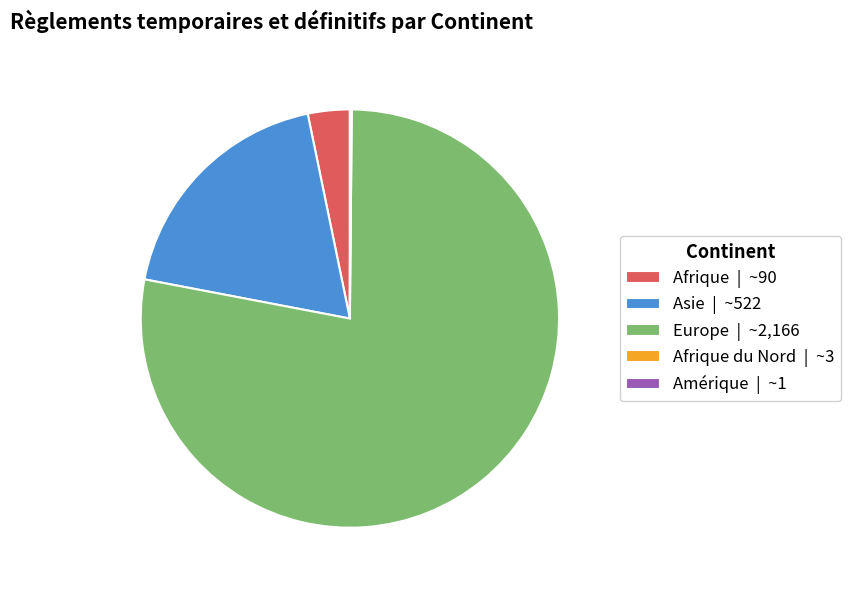

Do Europe | ~2,166 and Afrique | ~90 together represent more than half of the pie?

Yes